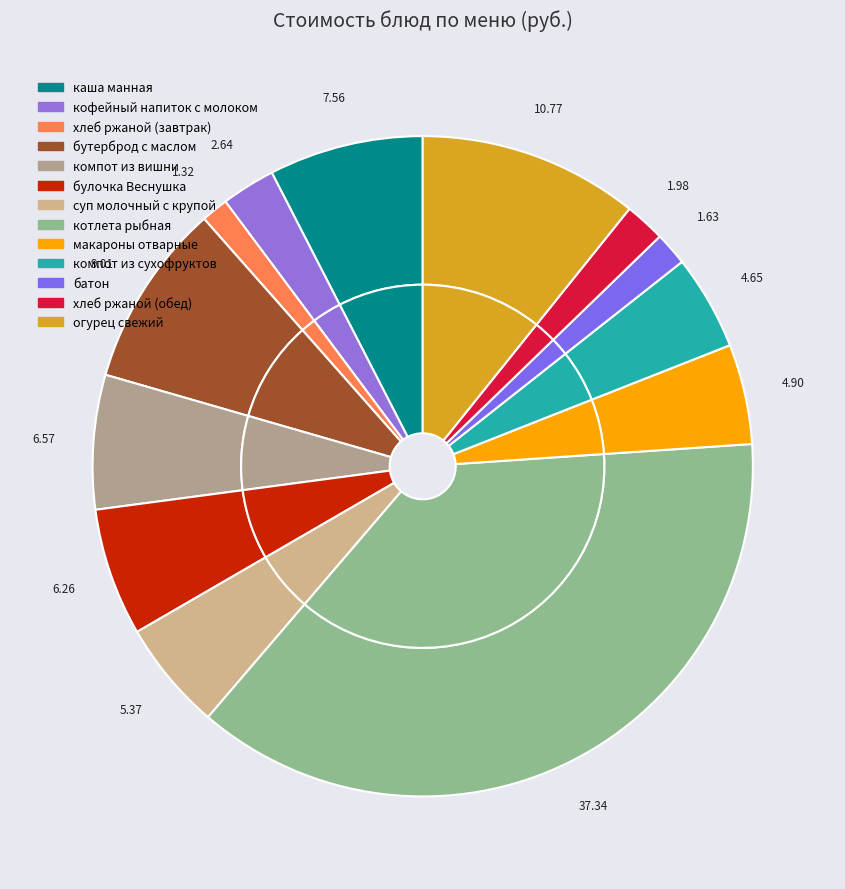

How many slices are in this pie chart?

13